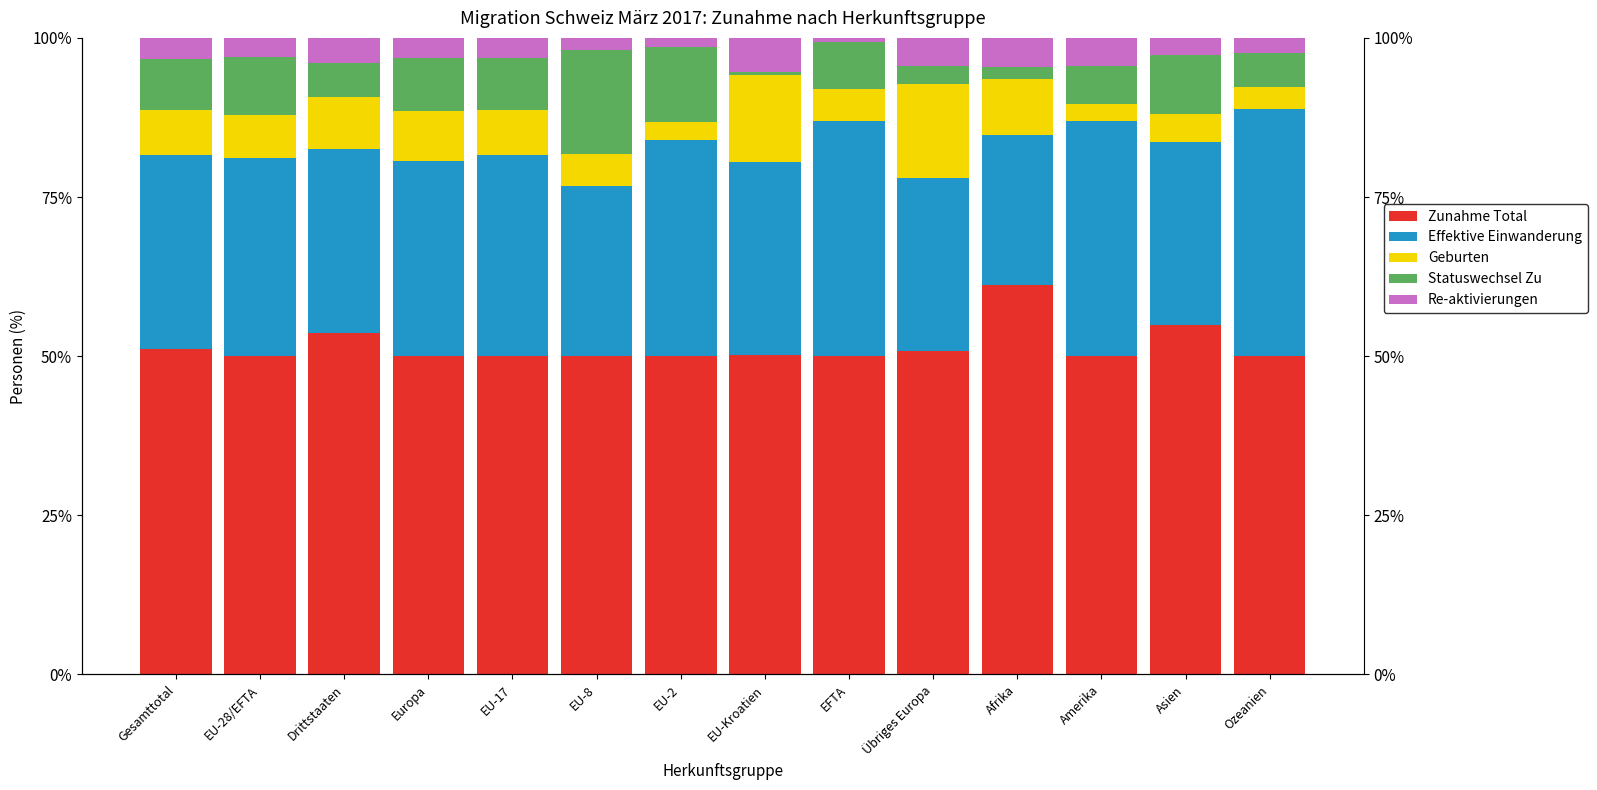

What is the average value of the Re-aktivierungen series?

3.2